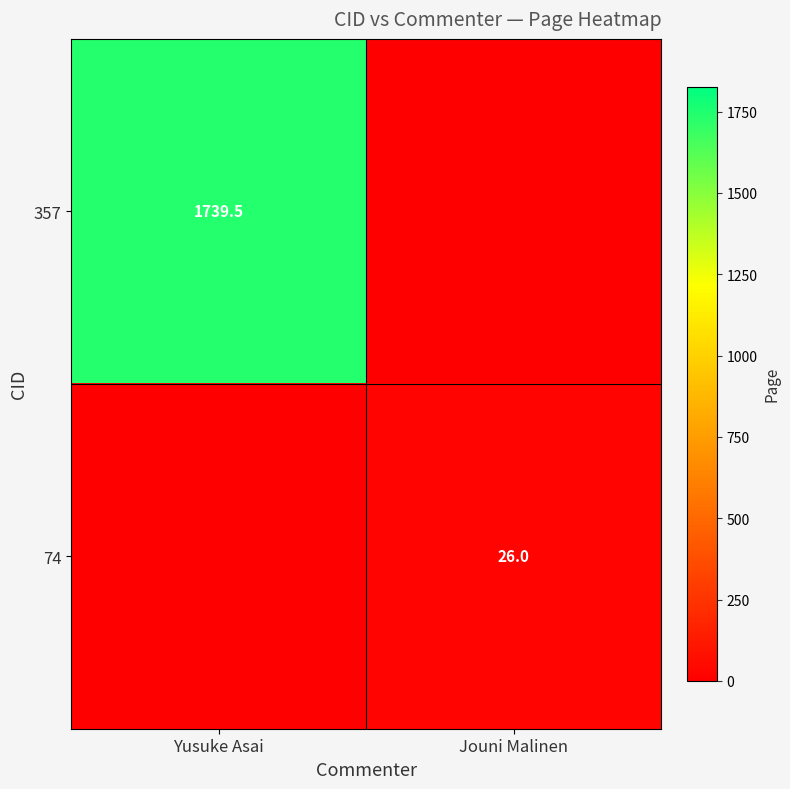

How many series are shown in this chart?

2